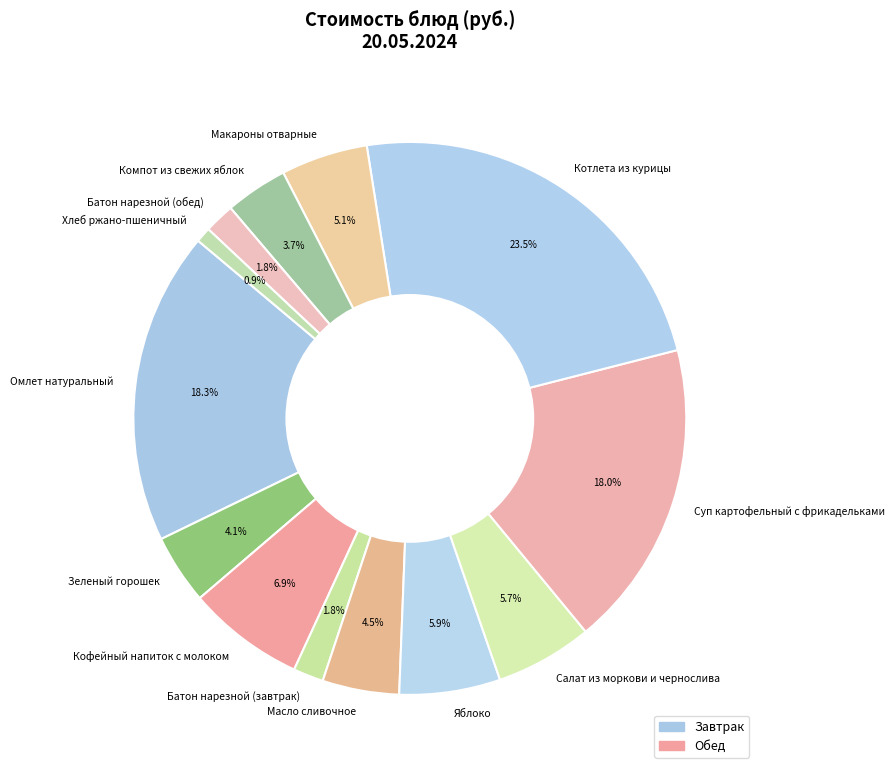

What is the smallest slice in the pie chart?

Хлеб ржано-пшеничный